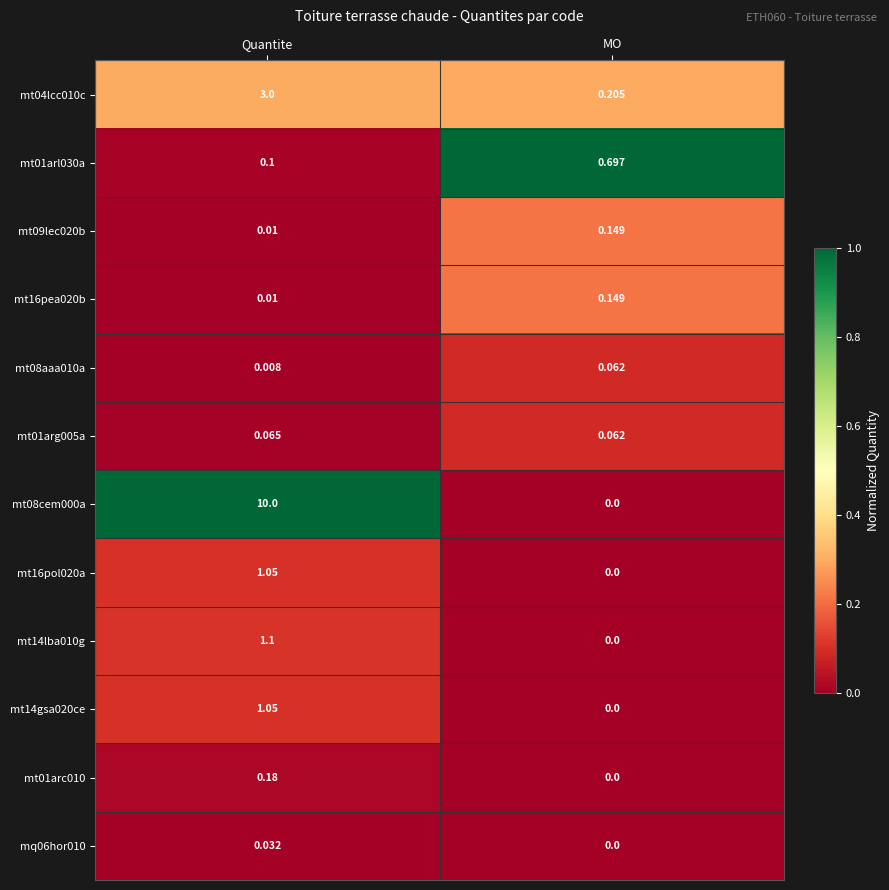

Which series has the largest total across all categories?

mt08cem000a